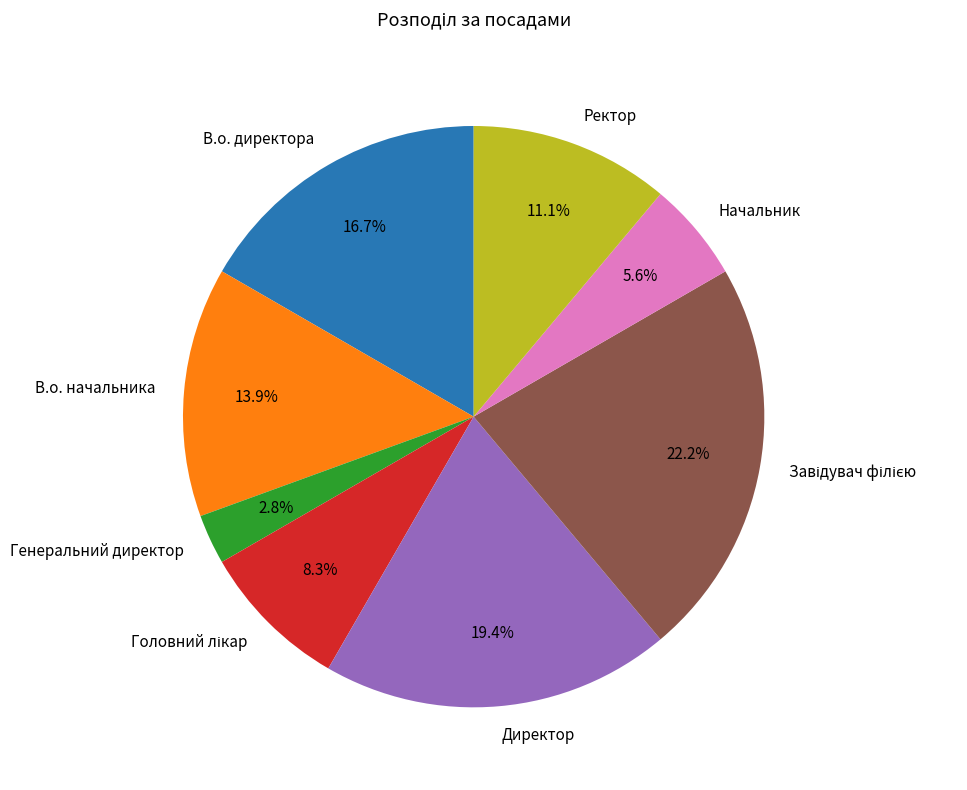

How much of the chart is everything except В.о. начальника?

86.1%